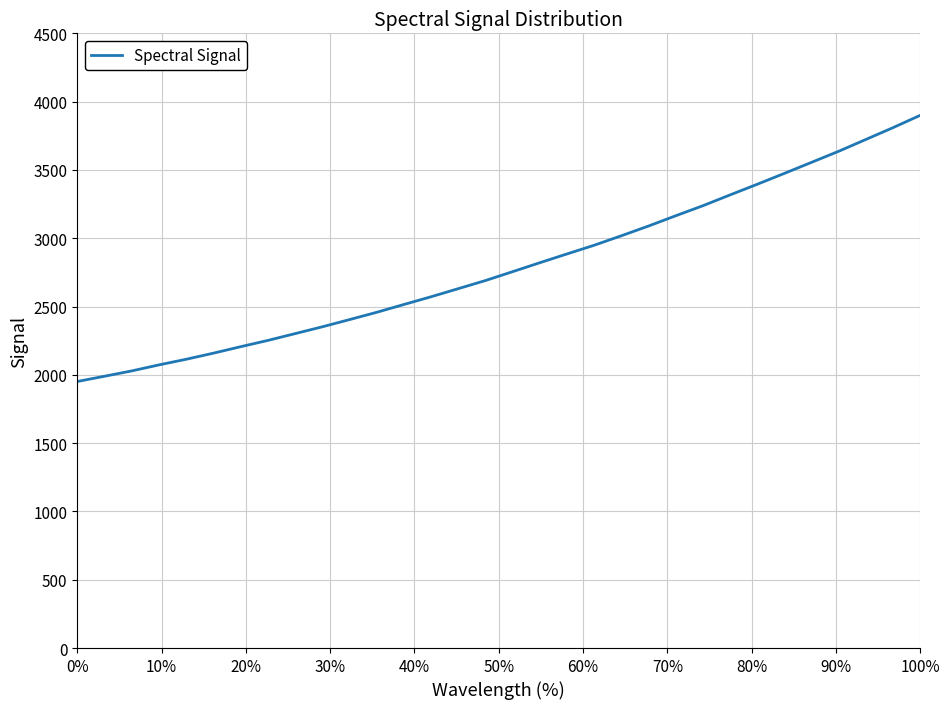

What is the smallest value displayed?

1951.2